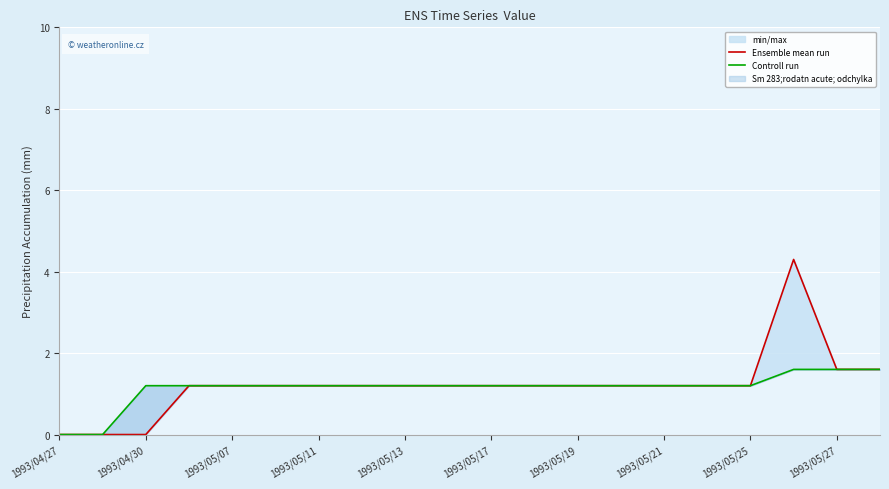

Reading left to right, what are all the values shown in this chart?

Ensemble mean run: 0.0	0.0	0.0	1.2	1.2	1.2	1.2	1.2	1.2	1.2	1.2	1.2	1.2	1.2	1.2	1.2	1.2	4.3	1.6	1.6
Controll run: 0.0	0.0	1.2	1.2	1.2	1.2	1.2	1.2	1.2	1.2	1.2	1.2	1.2	1.2	1.2	1.2	1.2	1.6	1.6	1.6